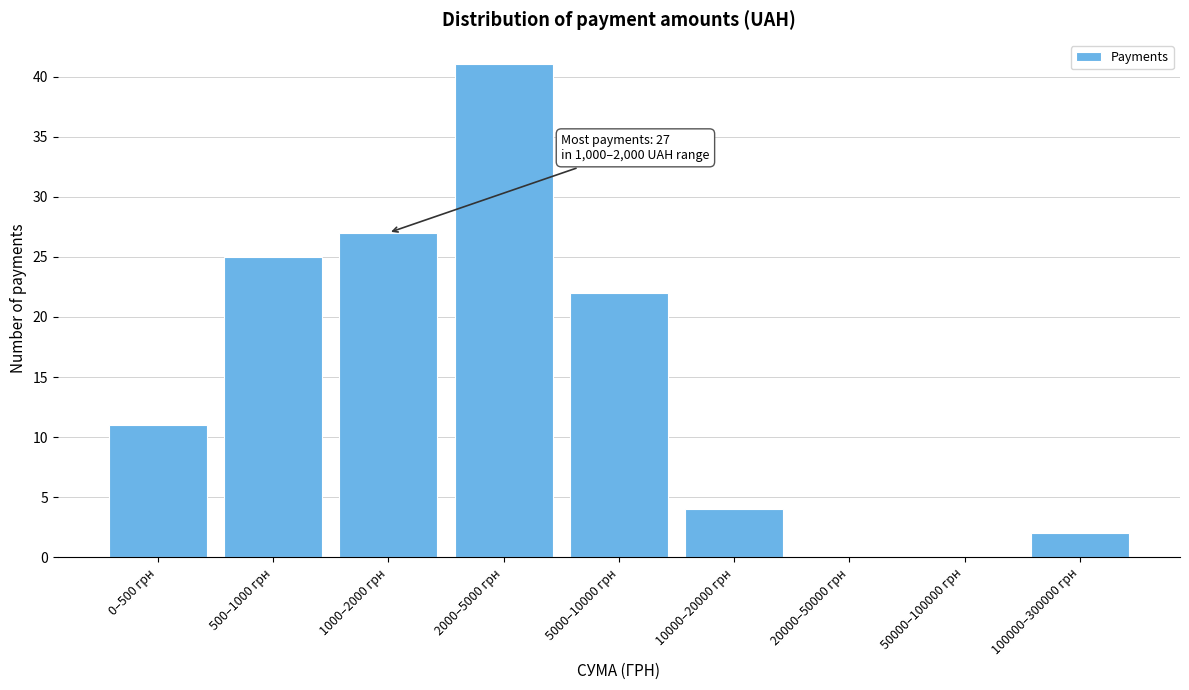

Reading left to right, transcribe all the data shown in this chart.

0–500 грн=11	500–1000 грн=25	1000–2000 грн=27	2000–5000 грн=41	5000–10000 грн=22	10000–20000 грн=4	20000–50000 грн=0	50000–100000 грн=0	100000–300000 грн=2